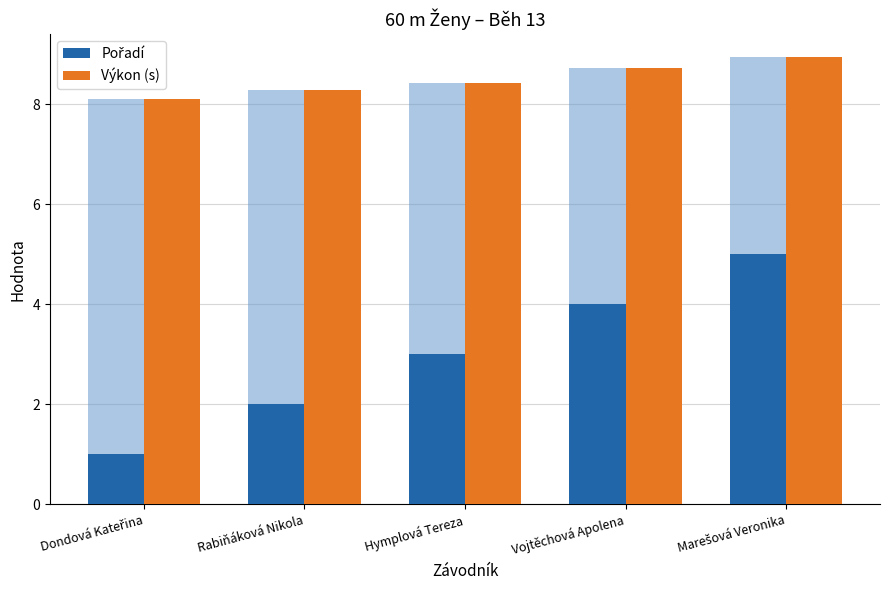

What is the difference between the second highest and second lowest values in the Pořadí series?

2.0